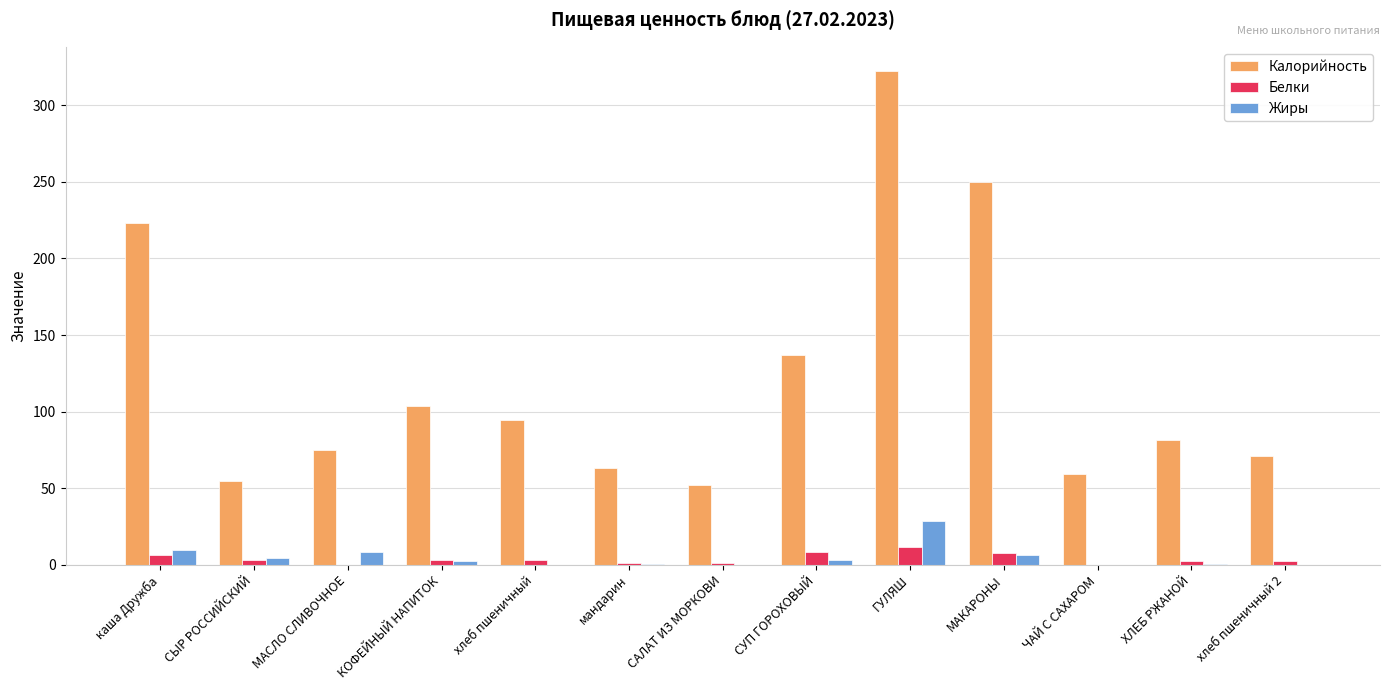

Which series has the largest range (max minus min)?

Калорийность